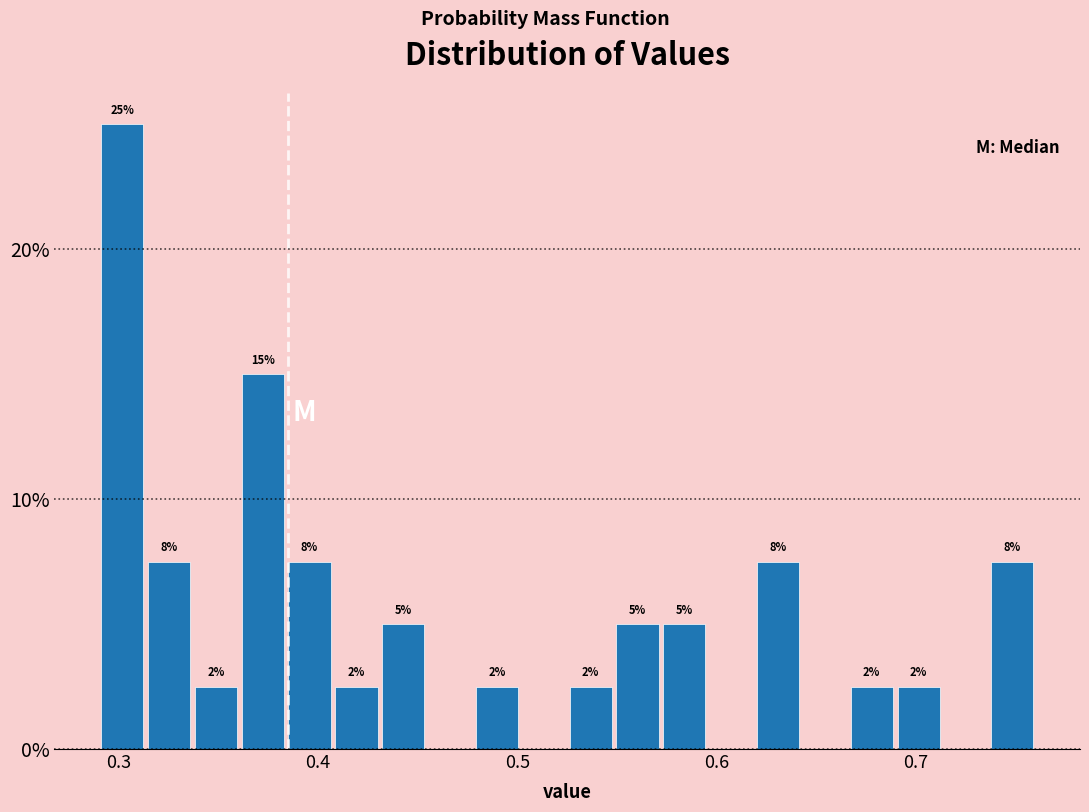

Read against the x-axis, roughly where is the centre of the tallest bar?

0.30